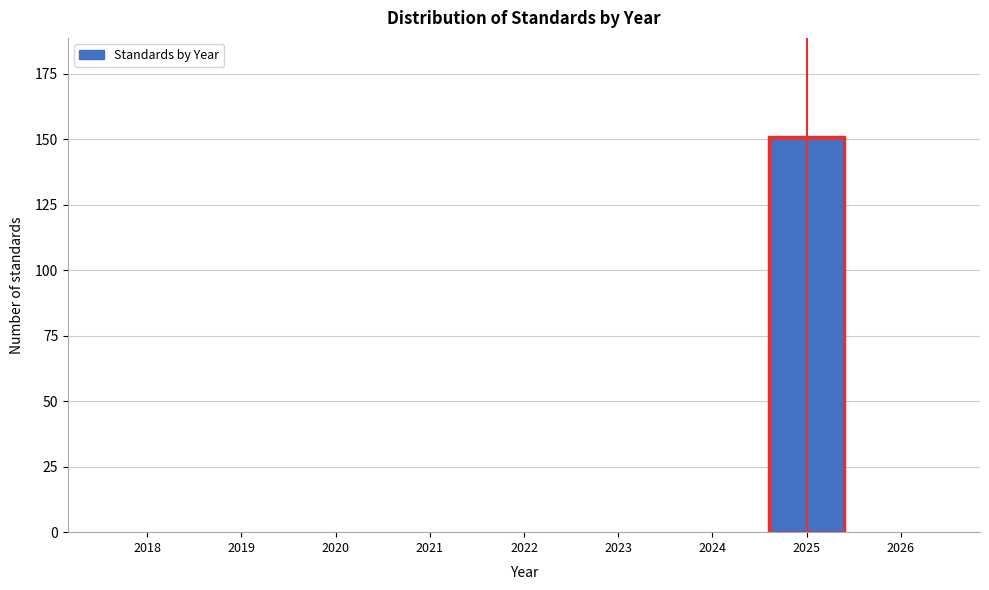

Reading left to right, what are all the values shown in this chart?

2018=0	2019=0	2020=0	2021=0	2022=0	2023=0	2024=0	2025=151	2026=0